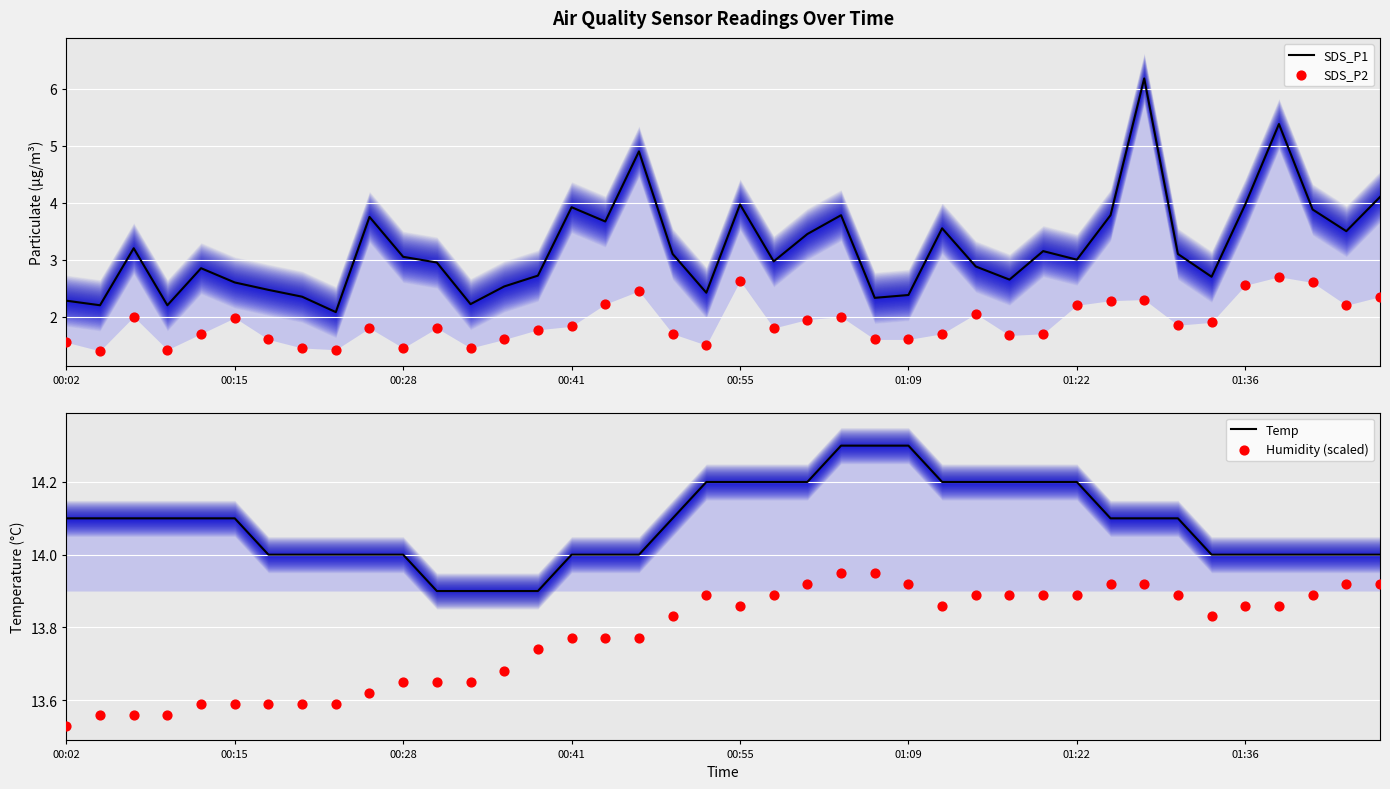

Which series reaches the minimum Y coordinate?

SDS_P2